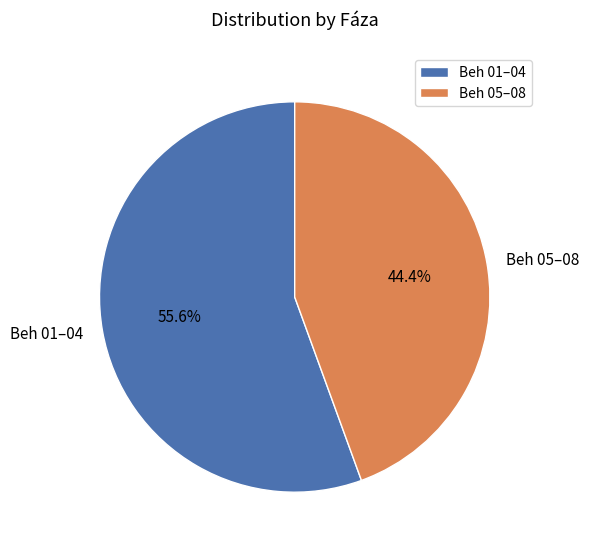

Which slice is the largest?

Beh 01–04